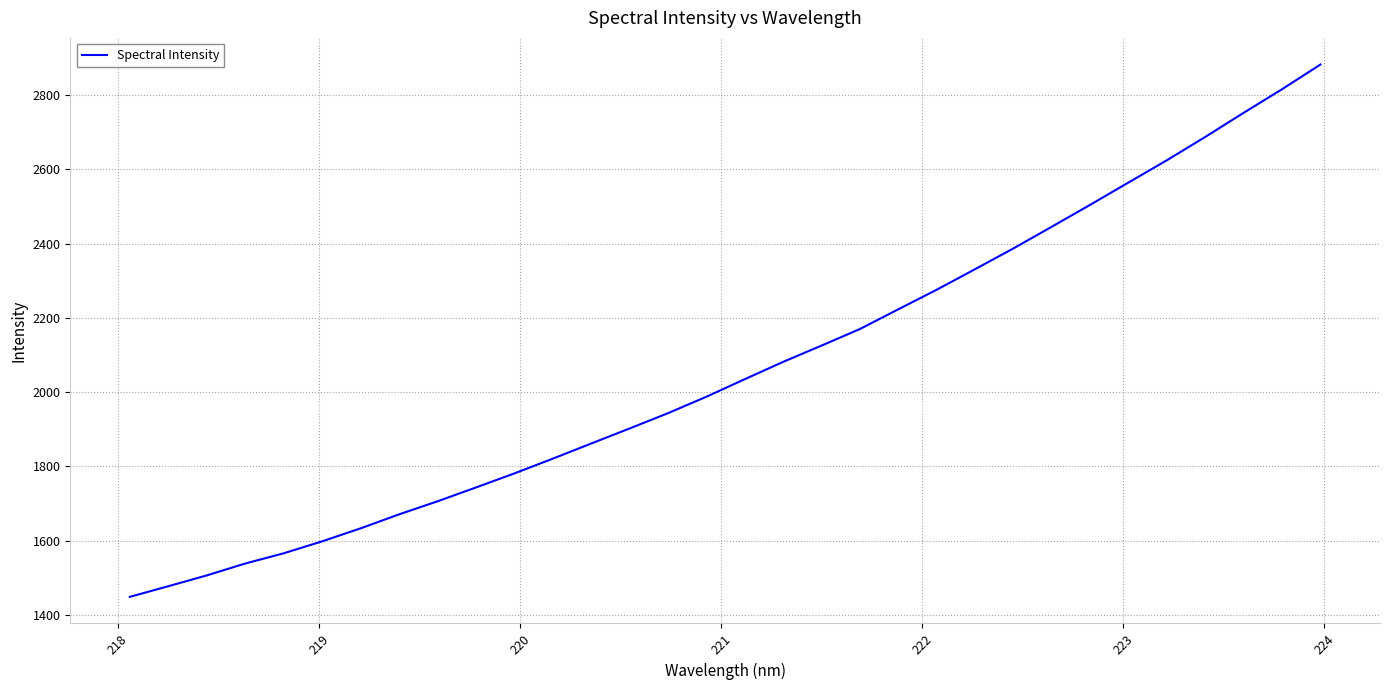

What is the greatest value displayed?

2882.8